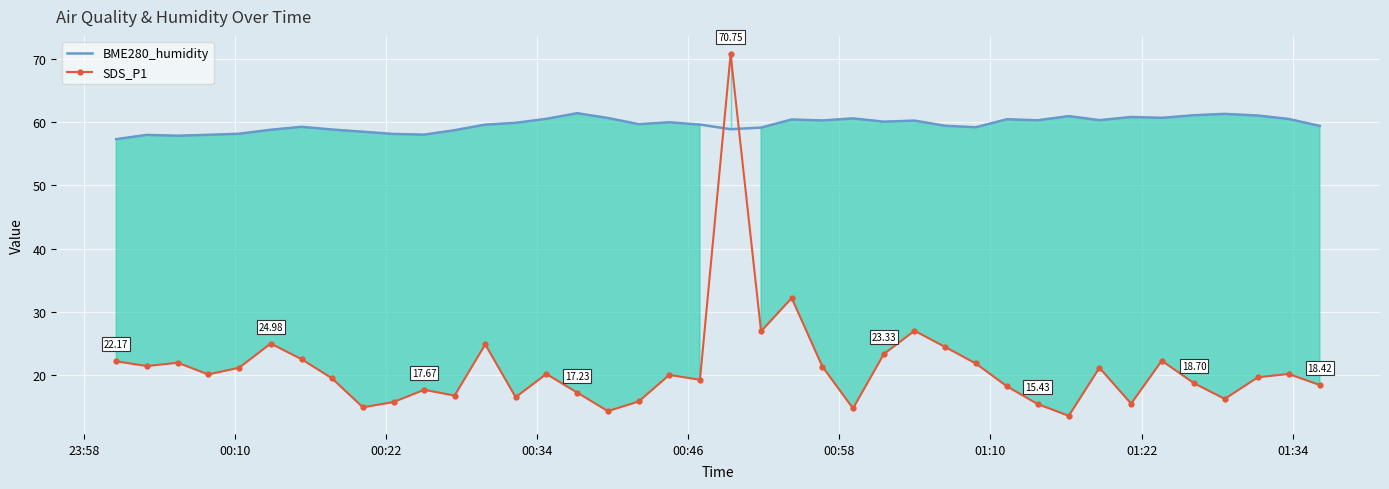

True or false: BME280_humidity and SDS_P1 intersect in this chart.

True